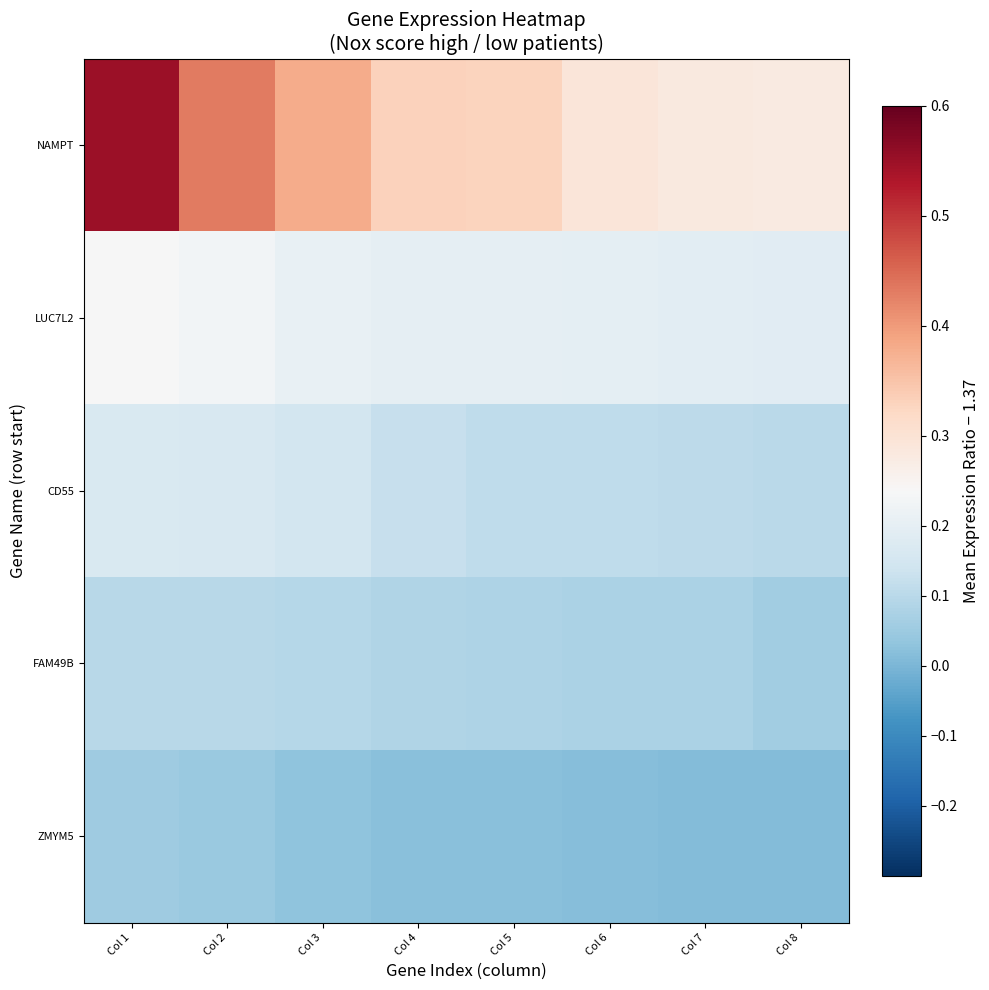

At how many categories does at least one series exceed 0?

8